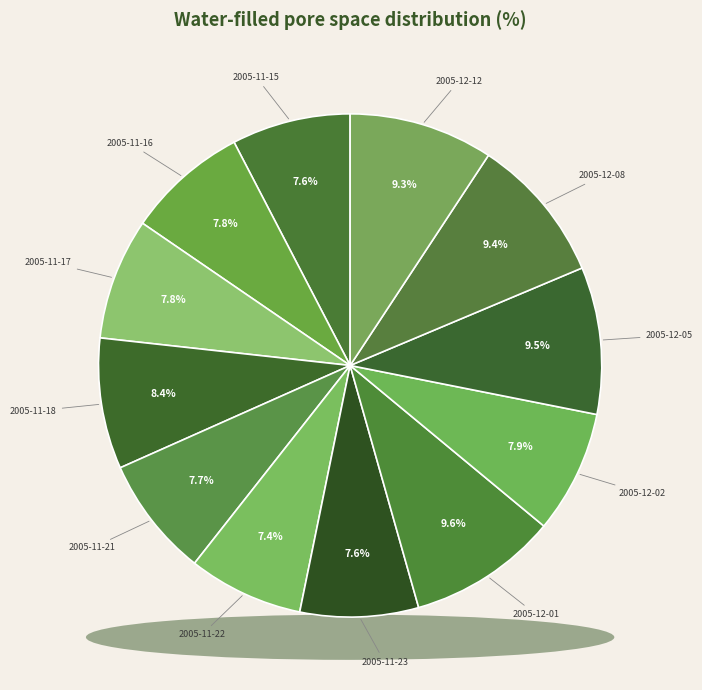

Approximately how many times larger is the value at 2005-11-18 compared to 2005-12-08?

0.9